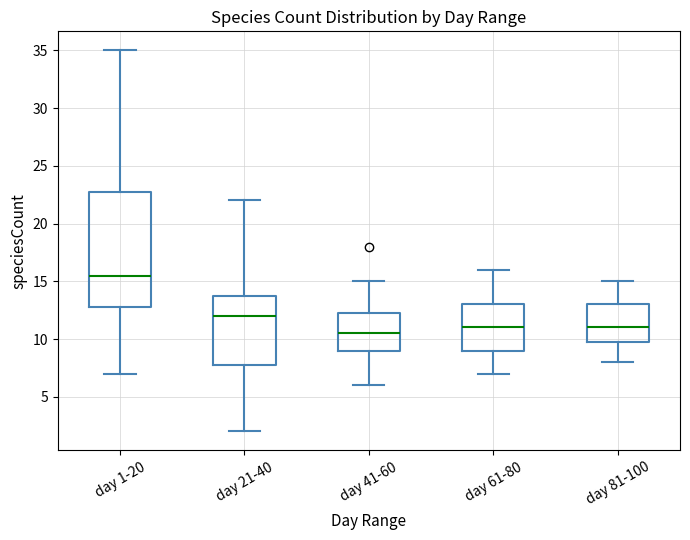

Which box is the tallest, from its lower edge to its upper edge?

day 1-20